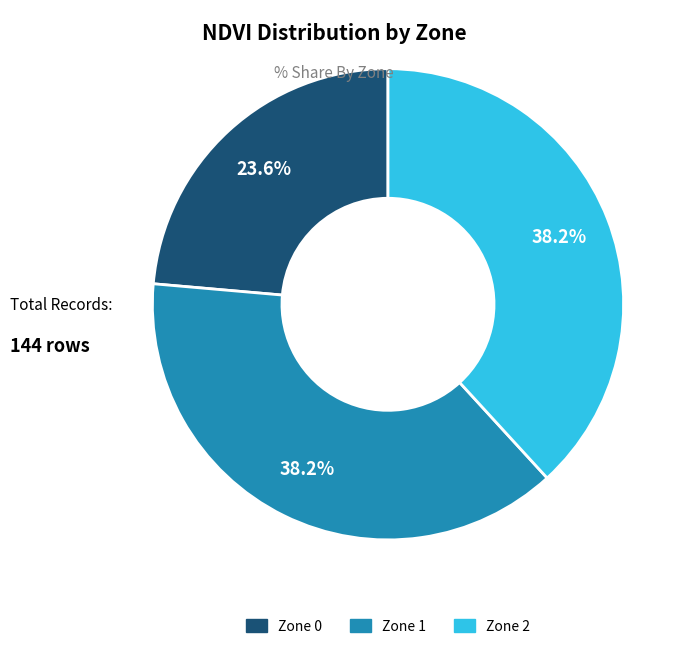

How much of the chart is everything except Zone 2?

61.8%